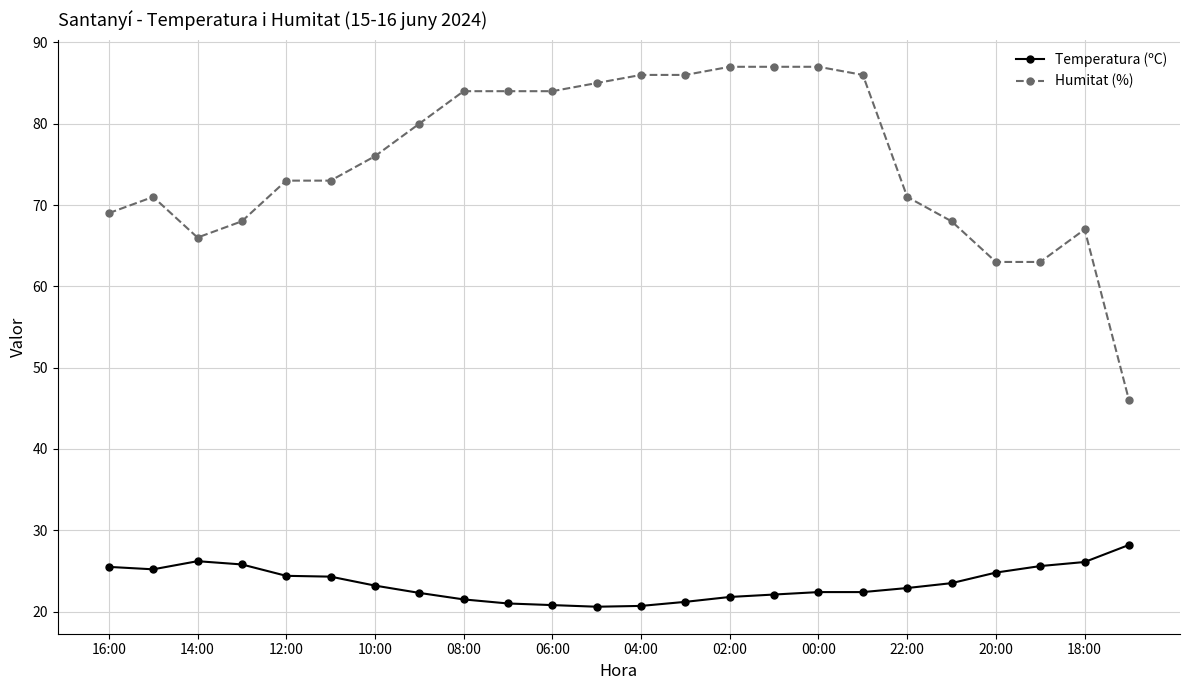

What is the value of the Humitat (%) point at the 22nd from the left?

63.0